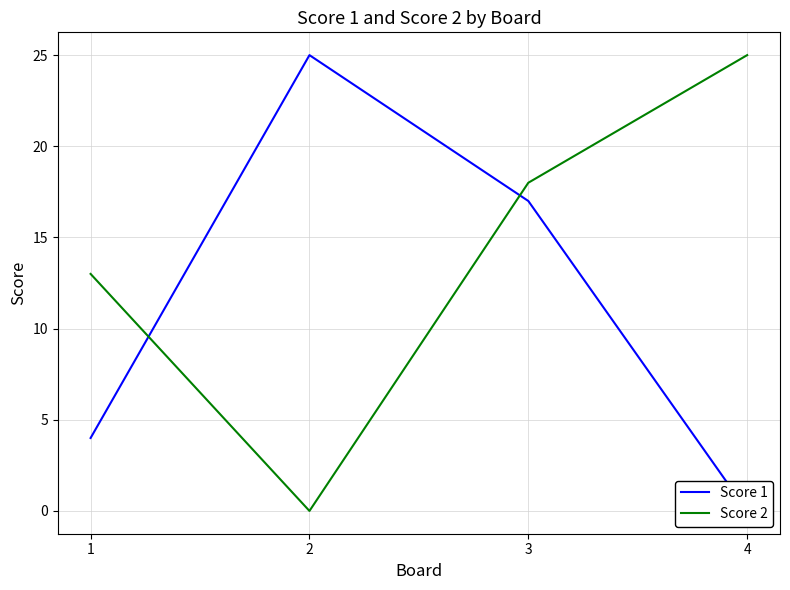

True or false: Score 1 and Score 2 intersect in this chart.

True